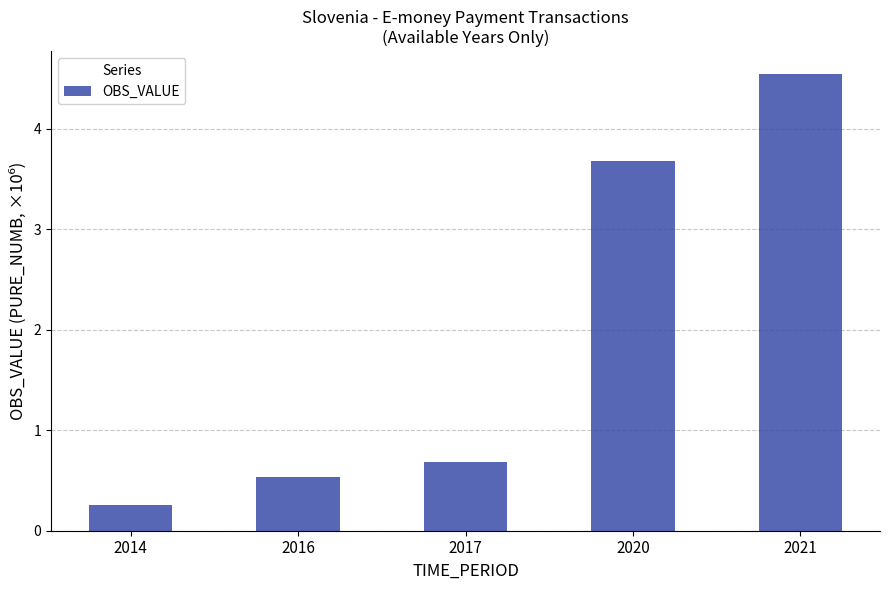

The chart shows a value of 0.7 at 2017. True or false?

True